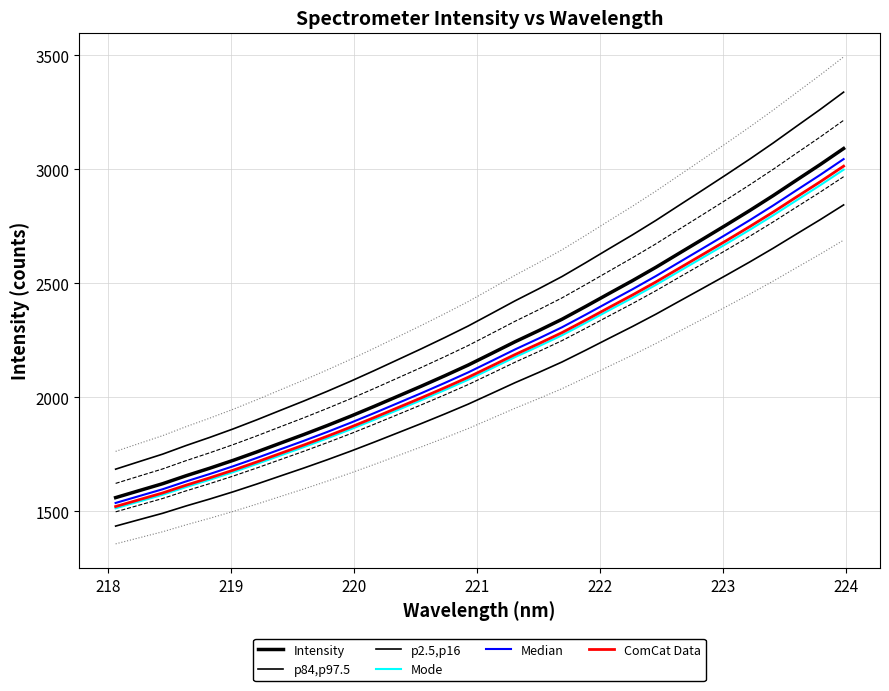

How many data points does each series have?

32